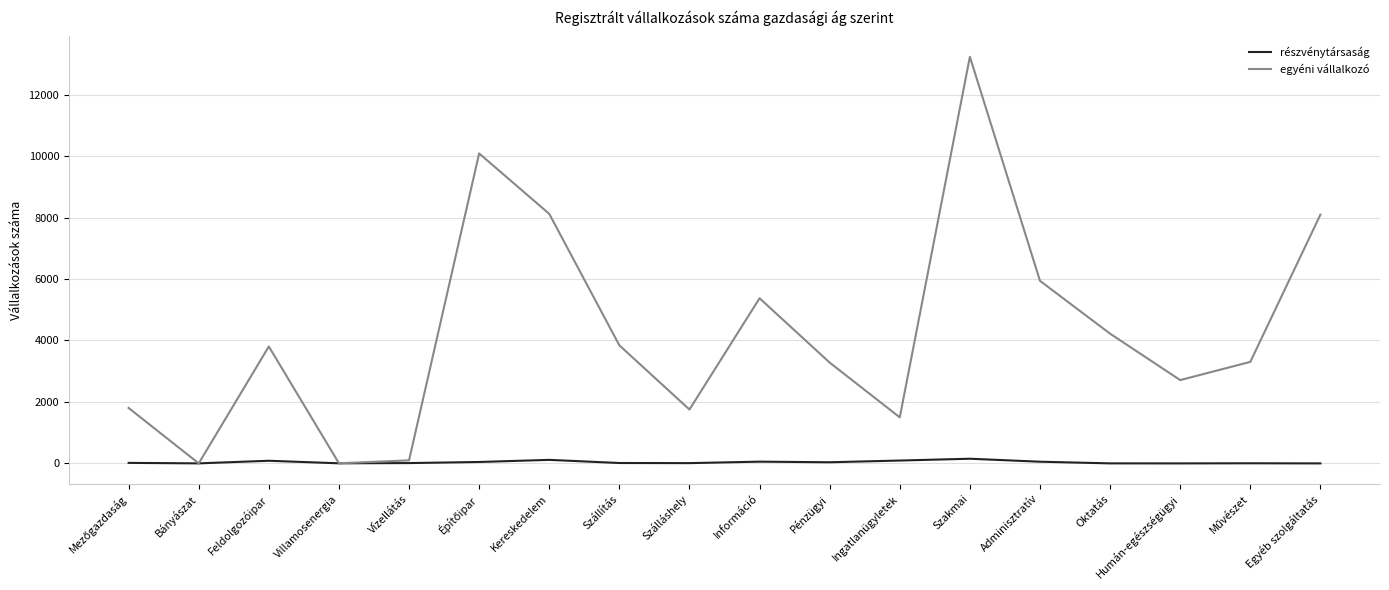

What position from the right is Kereskedelem?

12